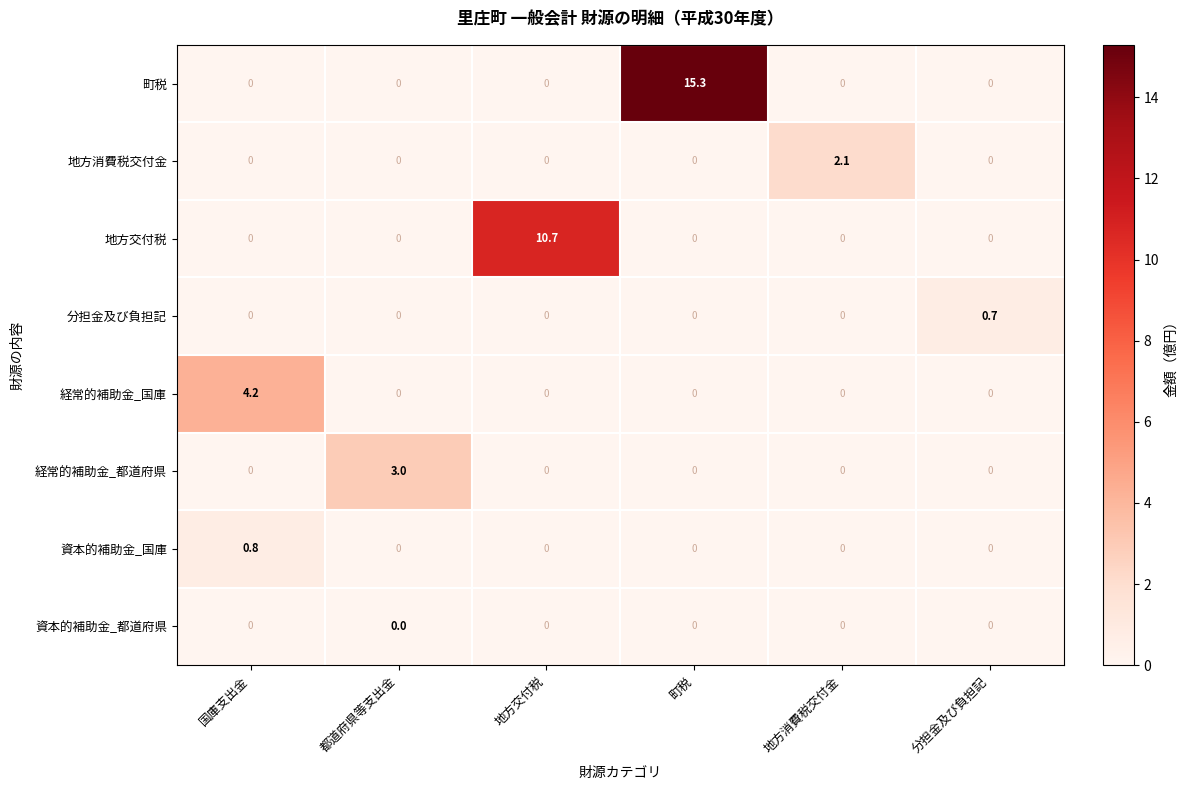

Which category has the highest value across all series?

町税